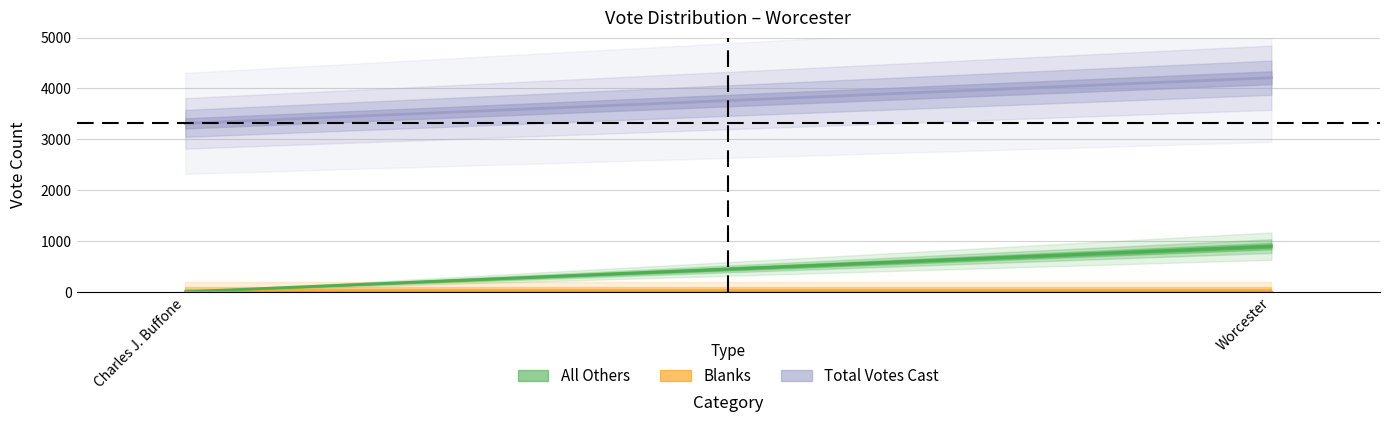

Which category has the lowest value in the All Others series?

Charles J. Buffone